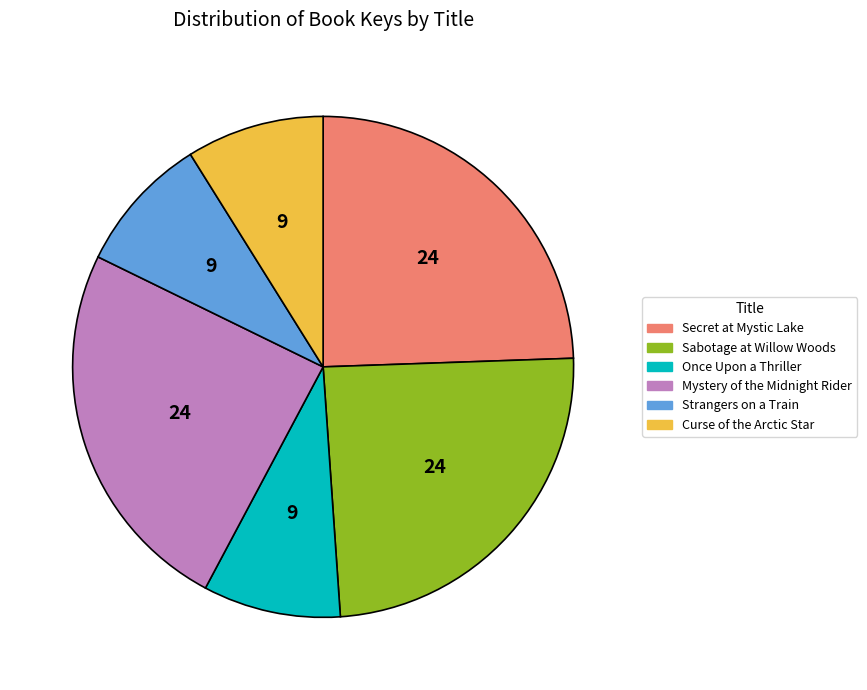

What is the ratio of the value at Strangers on a Train to the value at Curse of the Arctic Star?

1.0